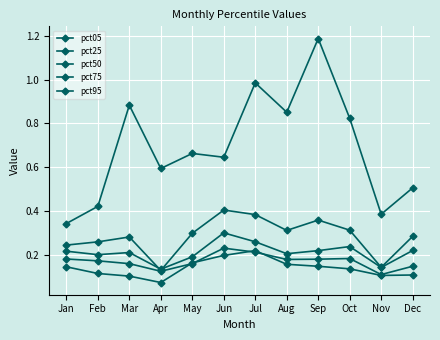

Between Jul and Oct, which series saw the biggest shift?

pct95